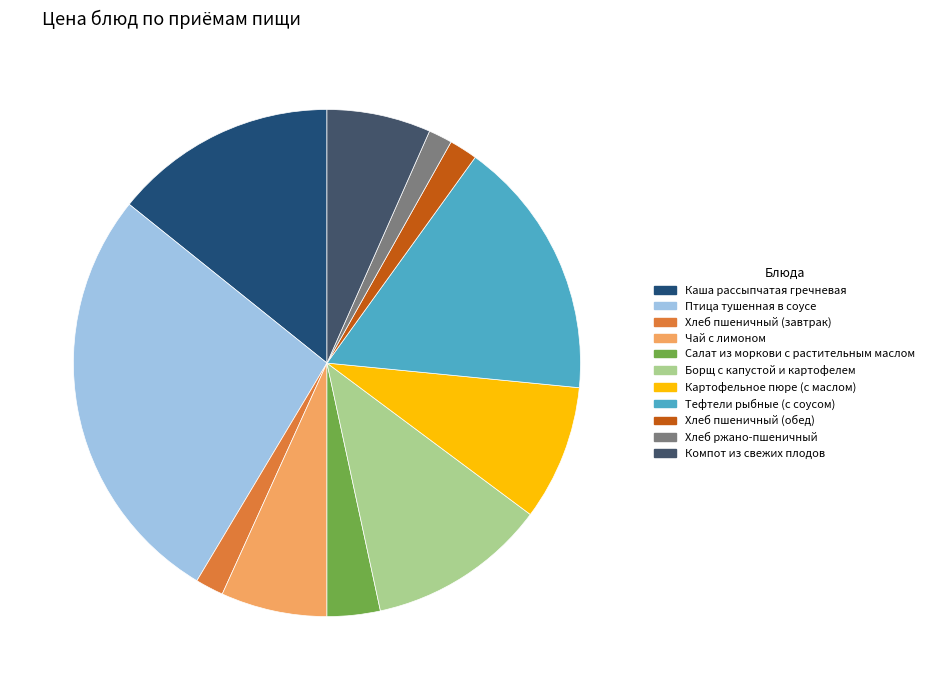

What is the ratio of the value at Хлеб ржано-пшеничный to the value at Салат из моркови с растительным маслом?

0.4